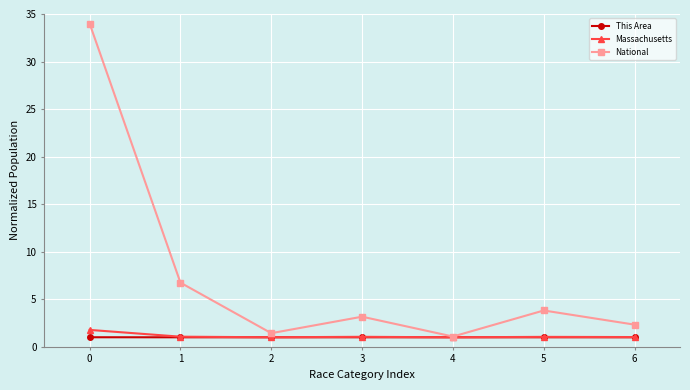

How many categories are shown in the chart?

7